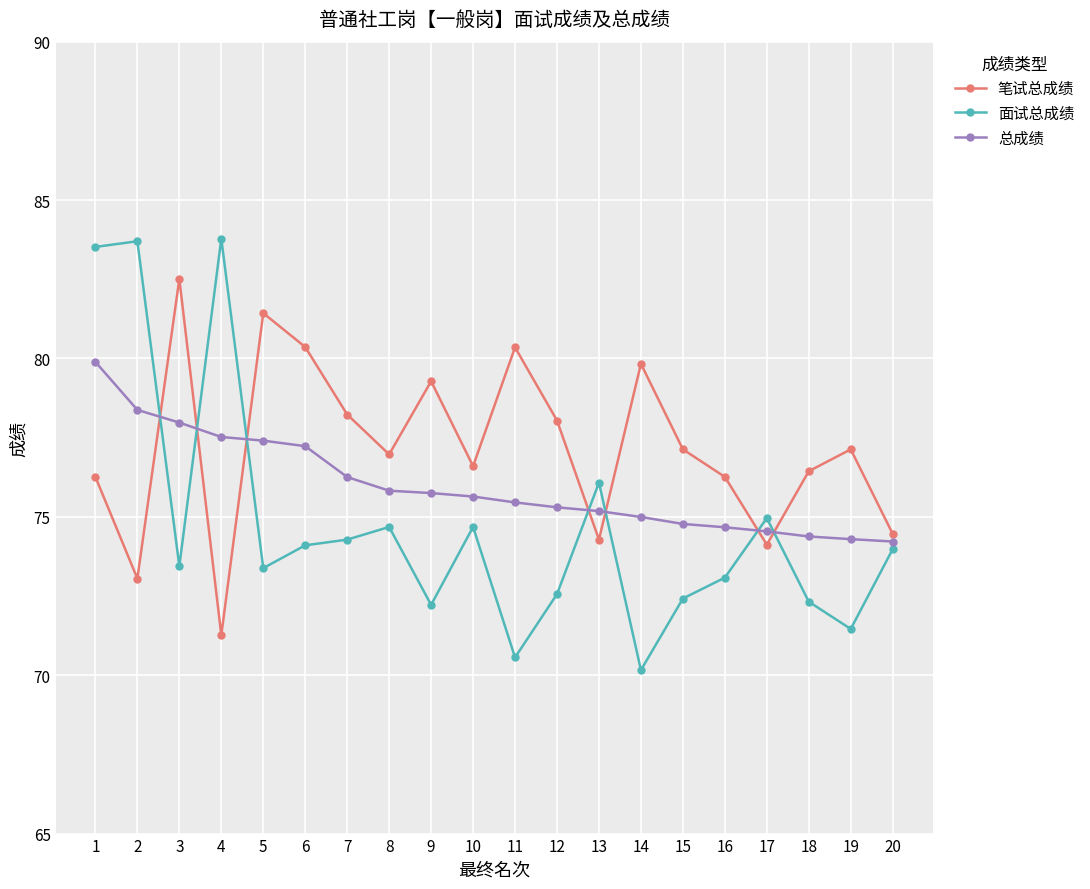

What is the value of the 总成绩 point at the 19th from the left?

74.3